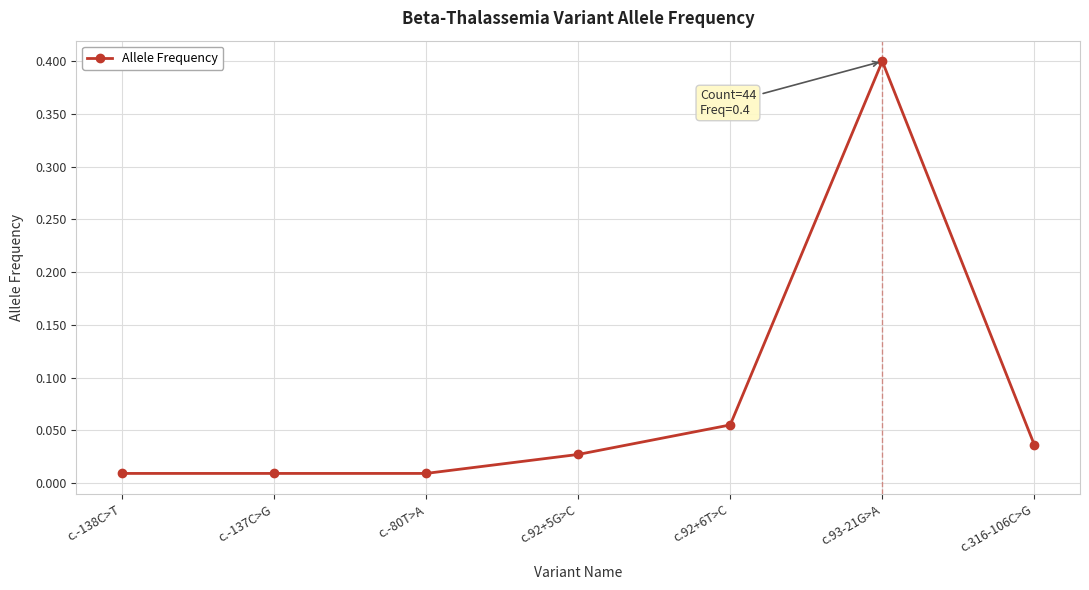

What is the sum of all values?

0.5